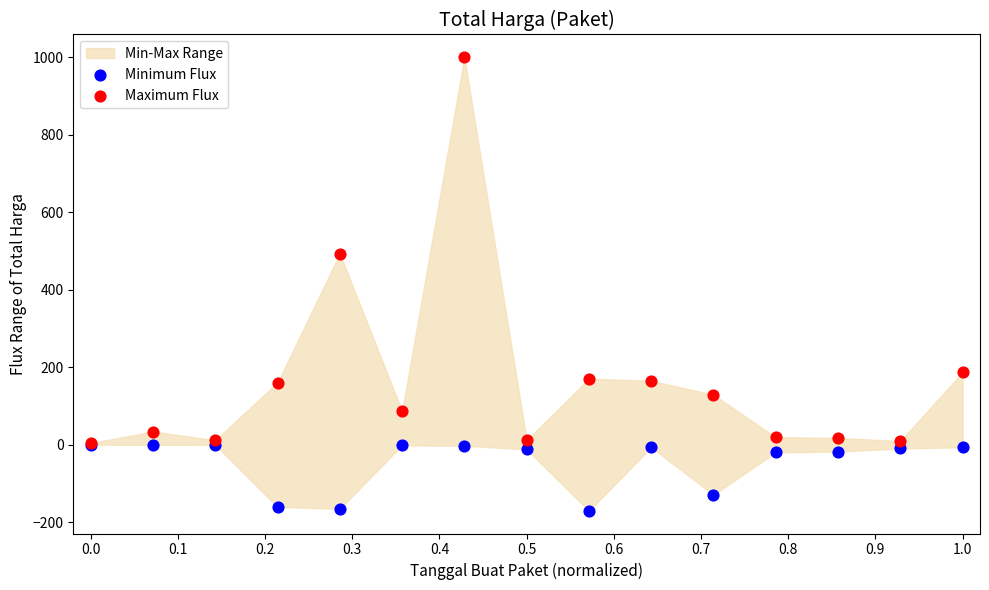

Which series has the widest spread of Y values?

Maximum Flux